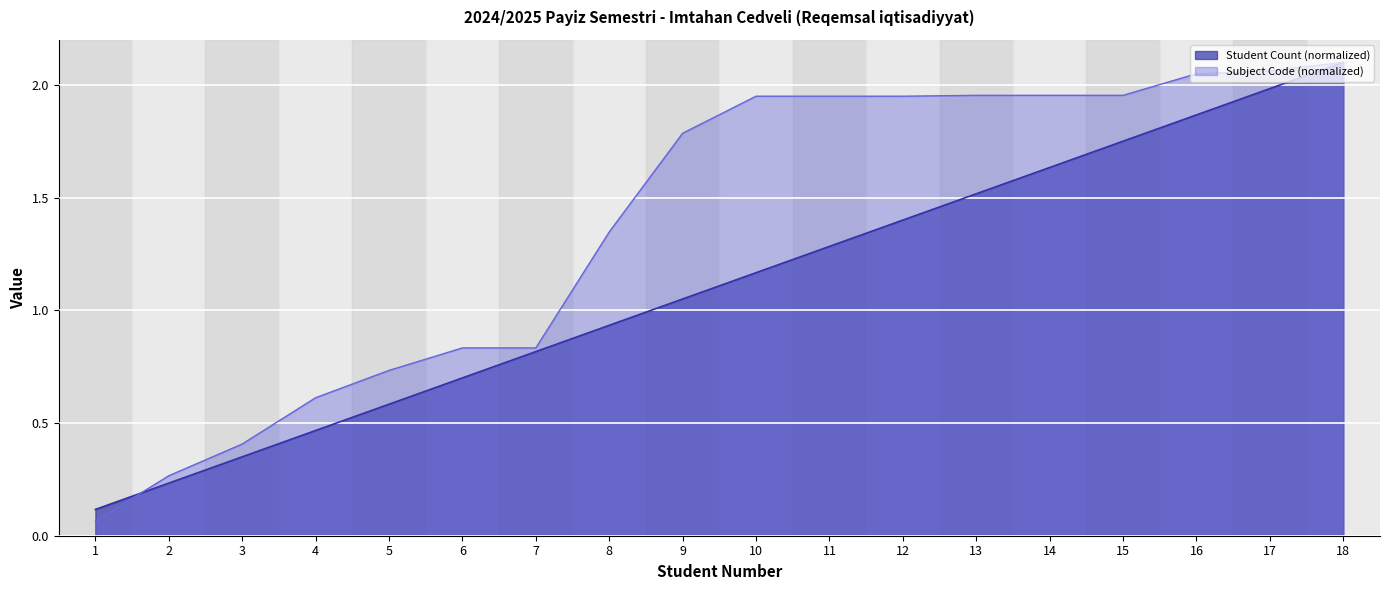

What are all the series names shown in the legend?

Student Count (normalized), Subject Code (normalized)